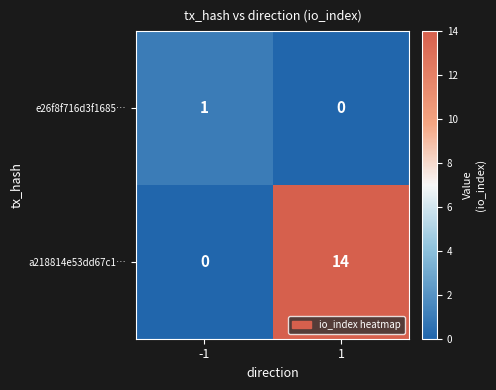

What is the spread (max minus min) of values at -1?

1